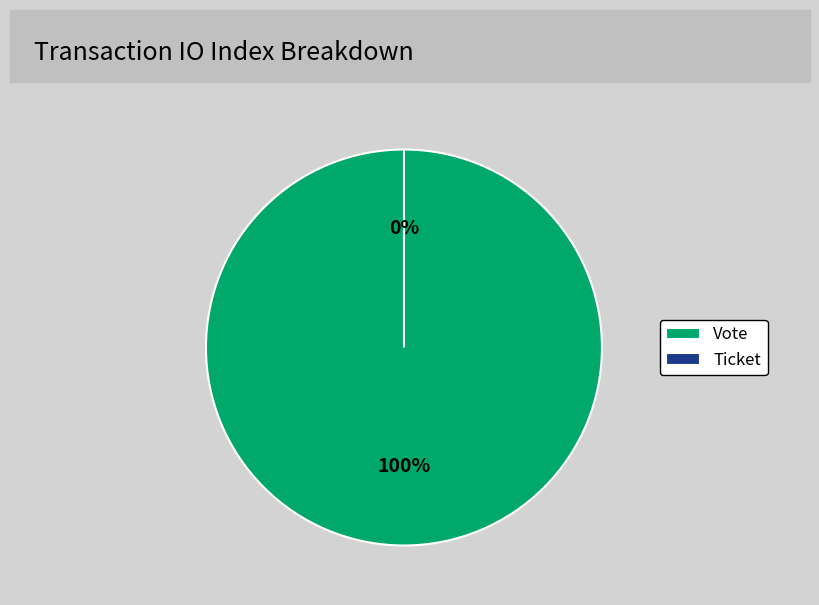

True or false: Vote accounts for 99% of the total.

False